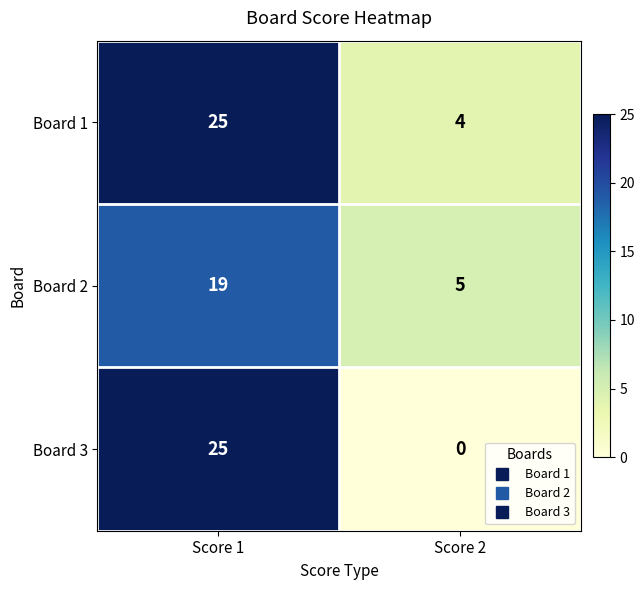

What is the maximum value for Board 2?

19